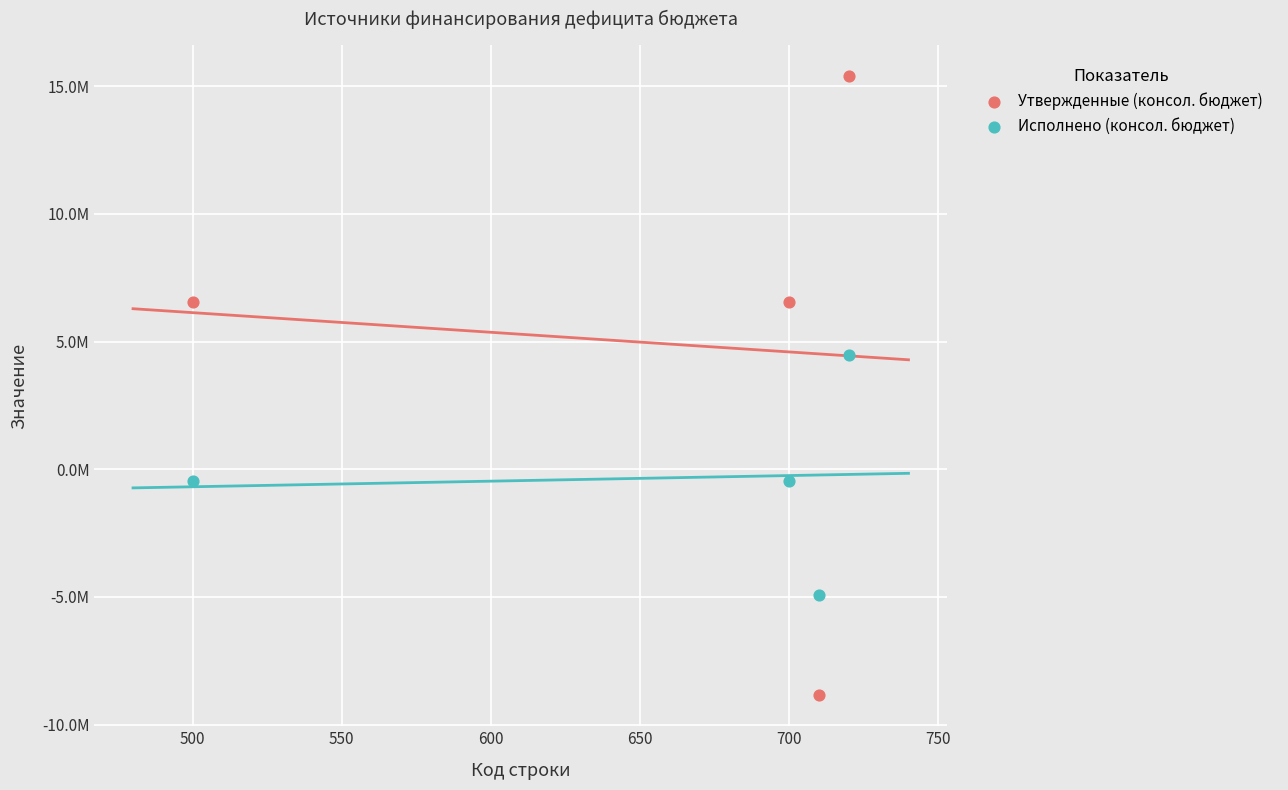

Which series has the largest Y range (max minus min)?

Утвержденные (консол. бюджет)